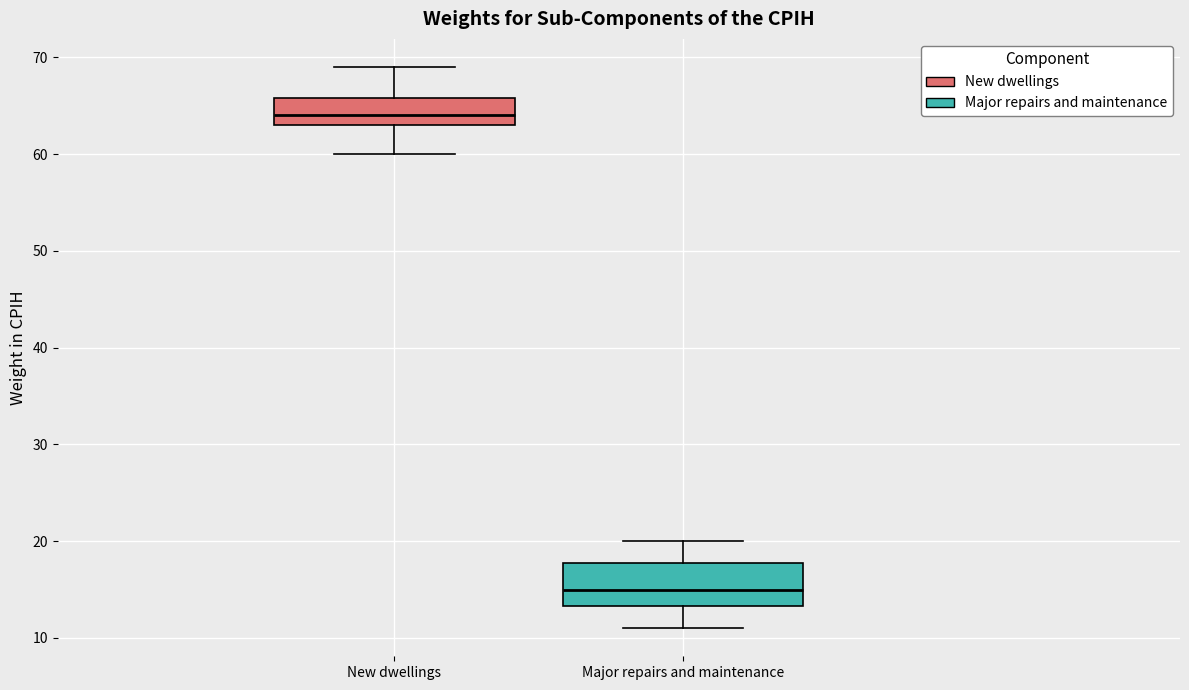

Reading left to right, transcribe this box plot: for each box, give where its median line is, the range the box spans, and where its two whiskers end, as read against the y-axis. The values are not printed on the chart, so give them approximately, as read against the axis.

New dwellings: median 64, box 63 to 66, whiskers 60 to 69
Major repairs and maintenance: median 15, box 13 to 18, whiskers 11 to 20